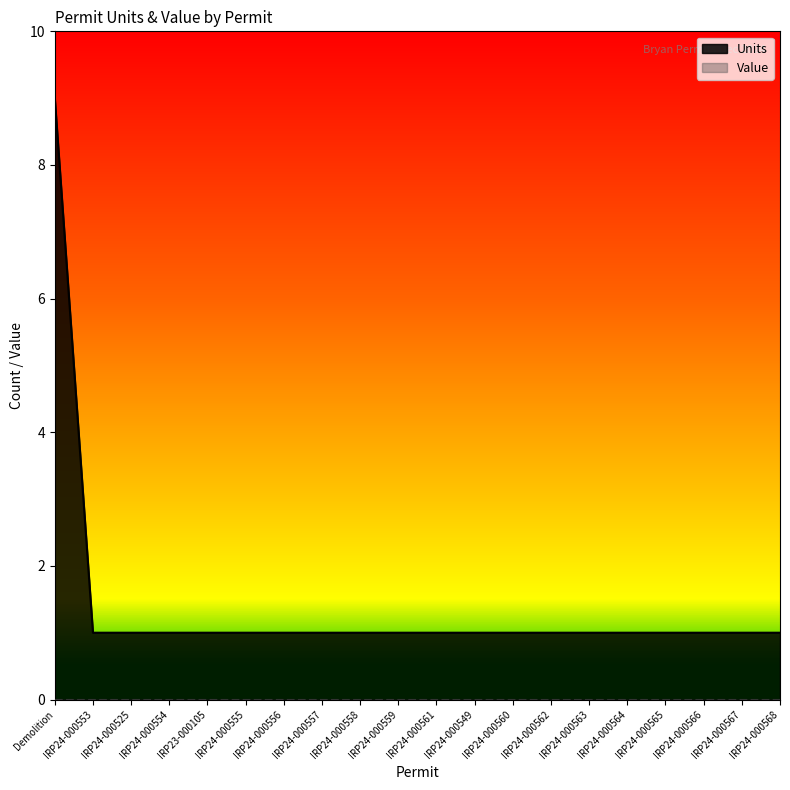

Count the values in the range 1 to 2.

19